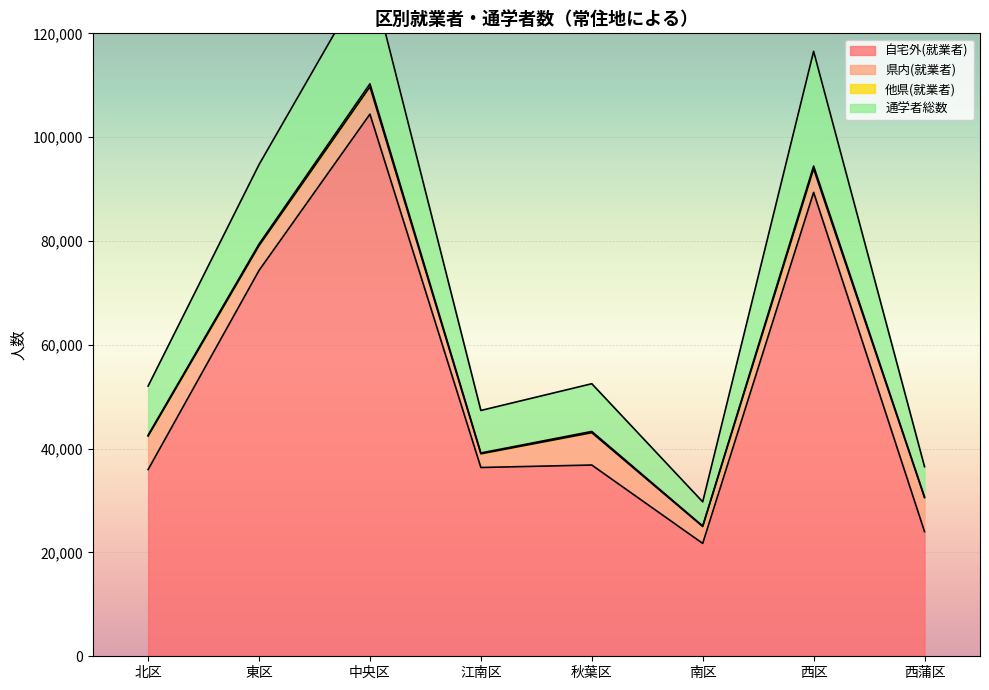

Count the number of categories in the chart.

8